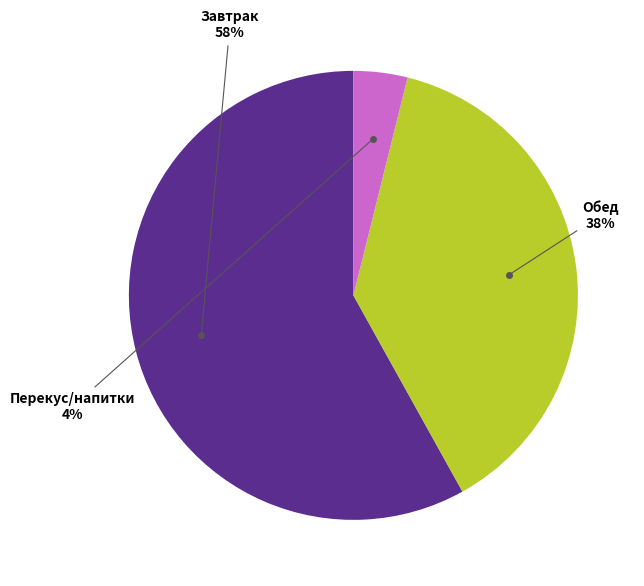

To the nearest percent, what is the difference between the largest and smallest slice percentages?

54%